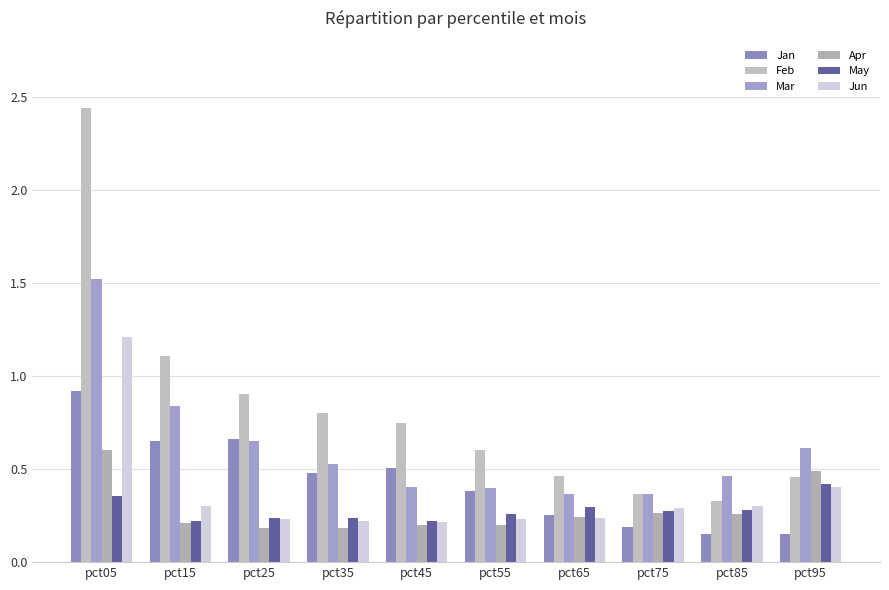

Which series has the largest total across all categories?

Feb